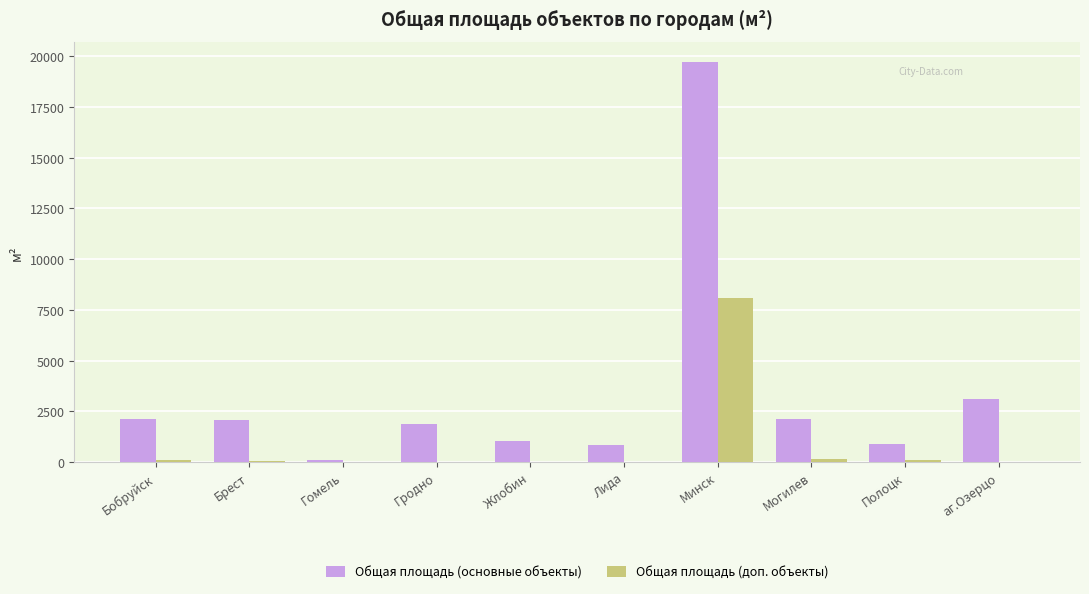

The value of Общая площадь (основные объекты) at Могилев is 493.0. True or false?

False